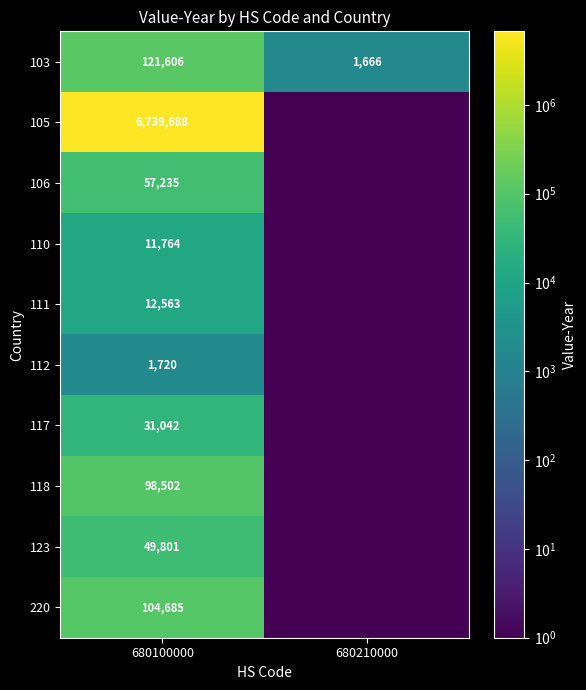

Is the value of 103 at 680100000 greater than the value of 105 at 680100000?

No